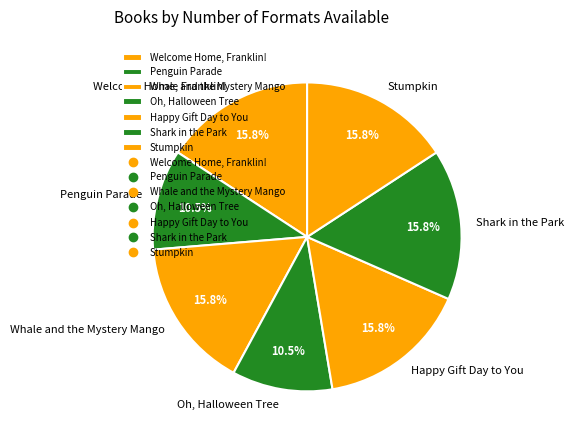

To the nearest percent, what is the combined percentage of Penguin Parade and Stumpkin?

26%